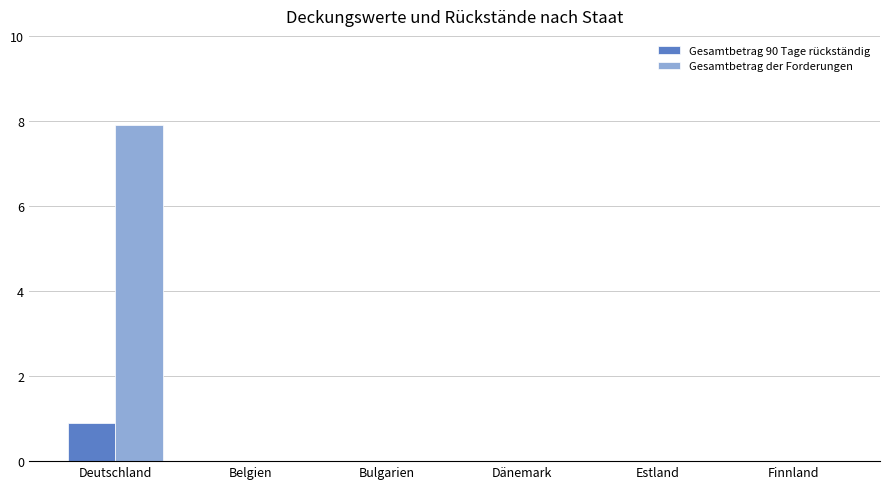

Is it true that Gesamtbetrag 90 Tage rückständig equals 0.9 at Deutschland?

True